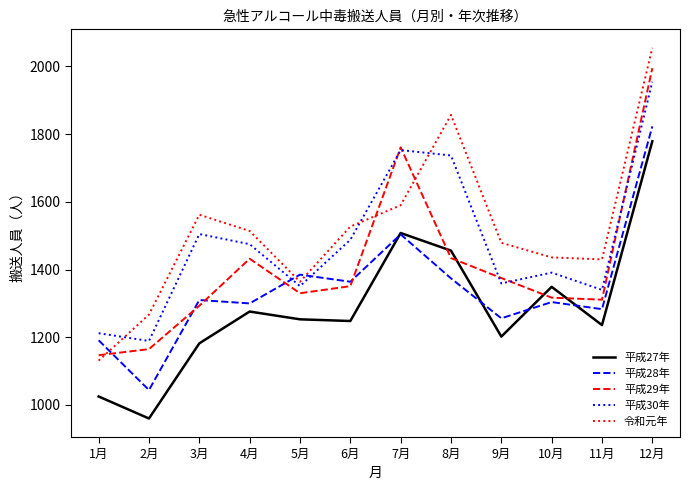

Which series has the widest spread of values?

令和元年